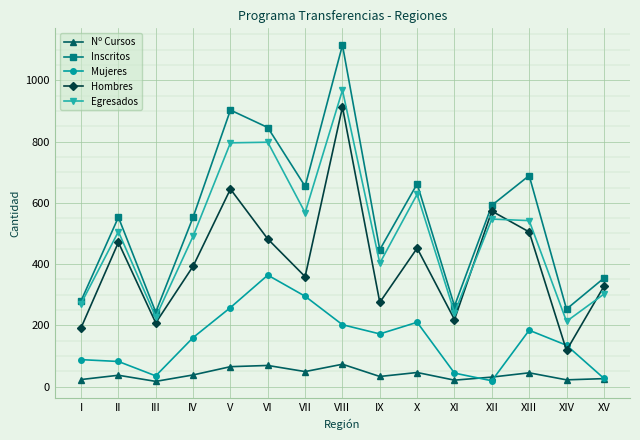

What is the spread (max minus min) of values at IV?

515